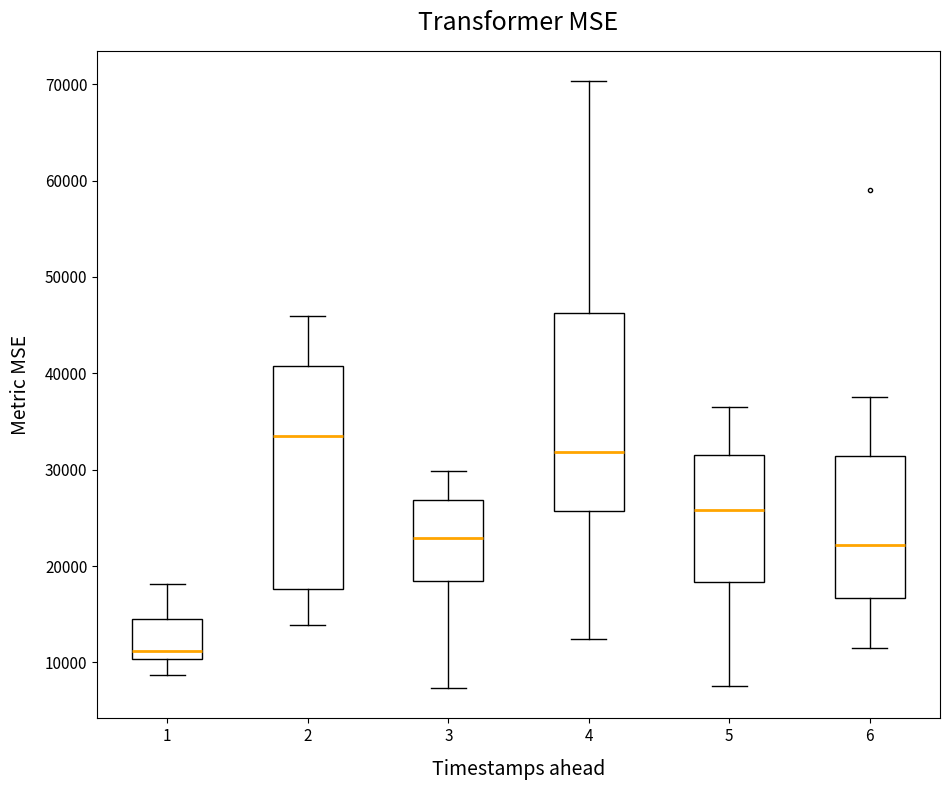

Reading left to right, read every box against the y-axis: the position of its median line, the range the box covers, and the ends of its whiskers. The values are not printed on the chart, so give them approximately, as read against the axis.

1: median 11000, box 10000 to 15000, whiskers 9000 to 18000
2: median 34000, box 18000 to 41000, whiskers 14000 to 46000
3: median 23000, box 18000 to 27000, whiskers 7000 to 30000
4: median 32000, box 26000 to 46000, whiskers 12000 to 70000
5: median 26000, box 18000 to 32000, whiskers 8000 to 37000
6: median 22000, box 17000 to 31000, whiskers 12000 to 37000